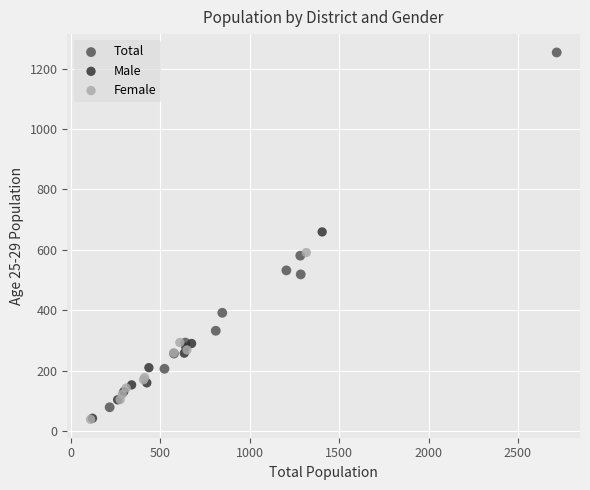

Which series contains the highest Y value?

Total